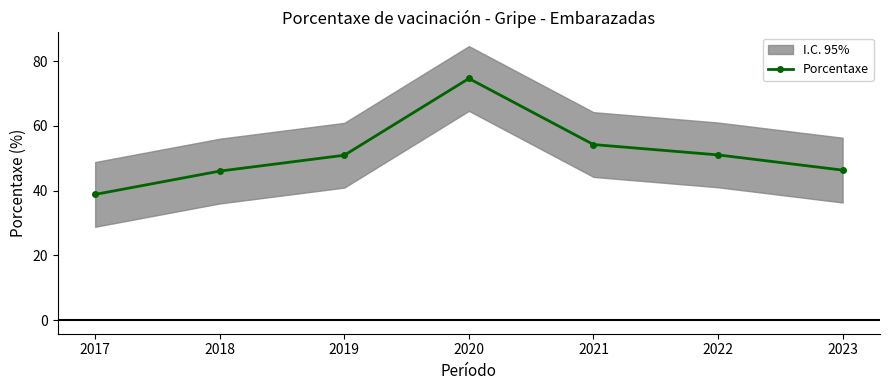

What is the difference between the maximum and minimum values?

35.8